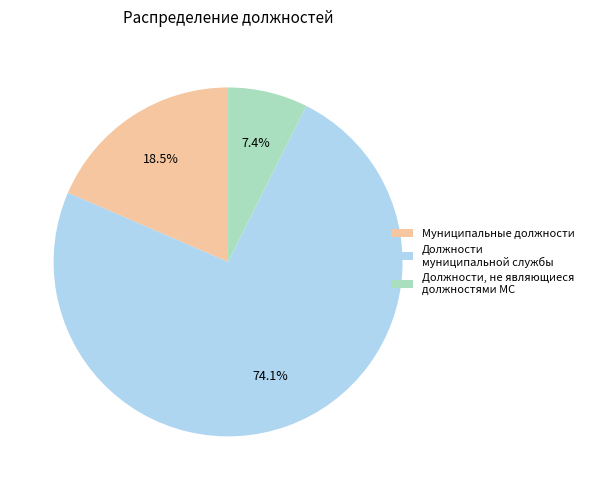

What is the majority slice?

Должности муниципальной службы